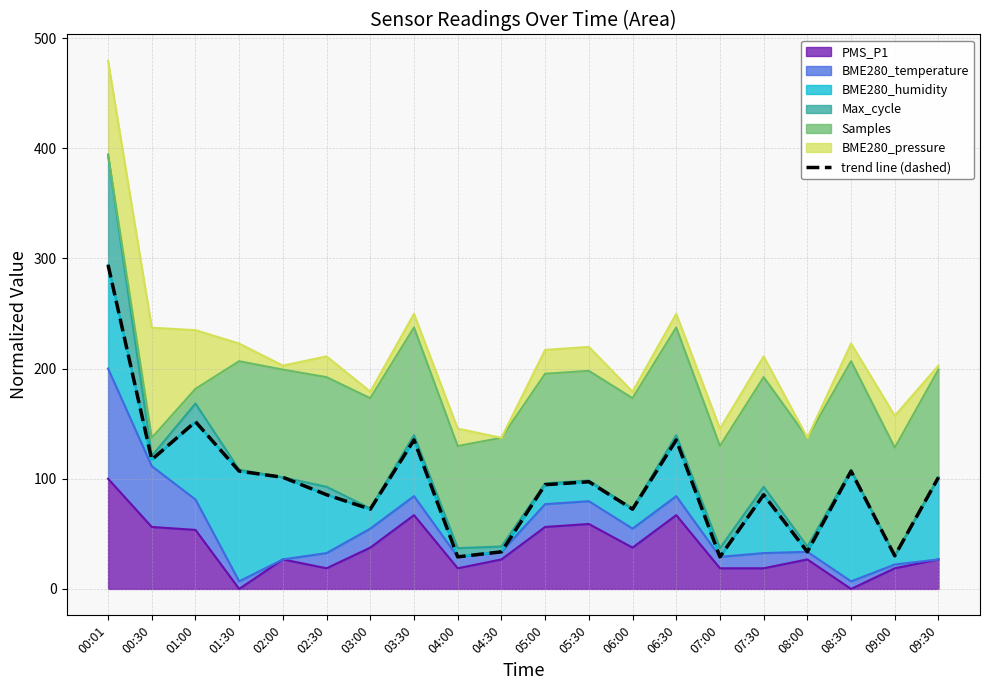

Does the chart display data point markers on the line(s)?

No